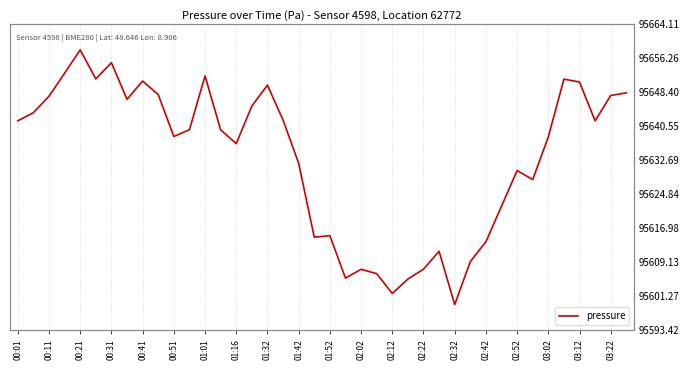

The value at 03:22 is 95647.7. True or false?

True